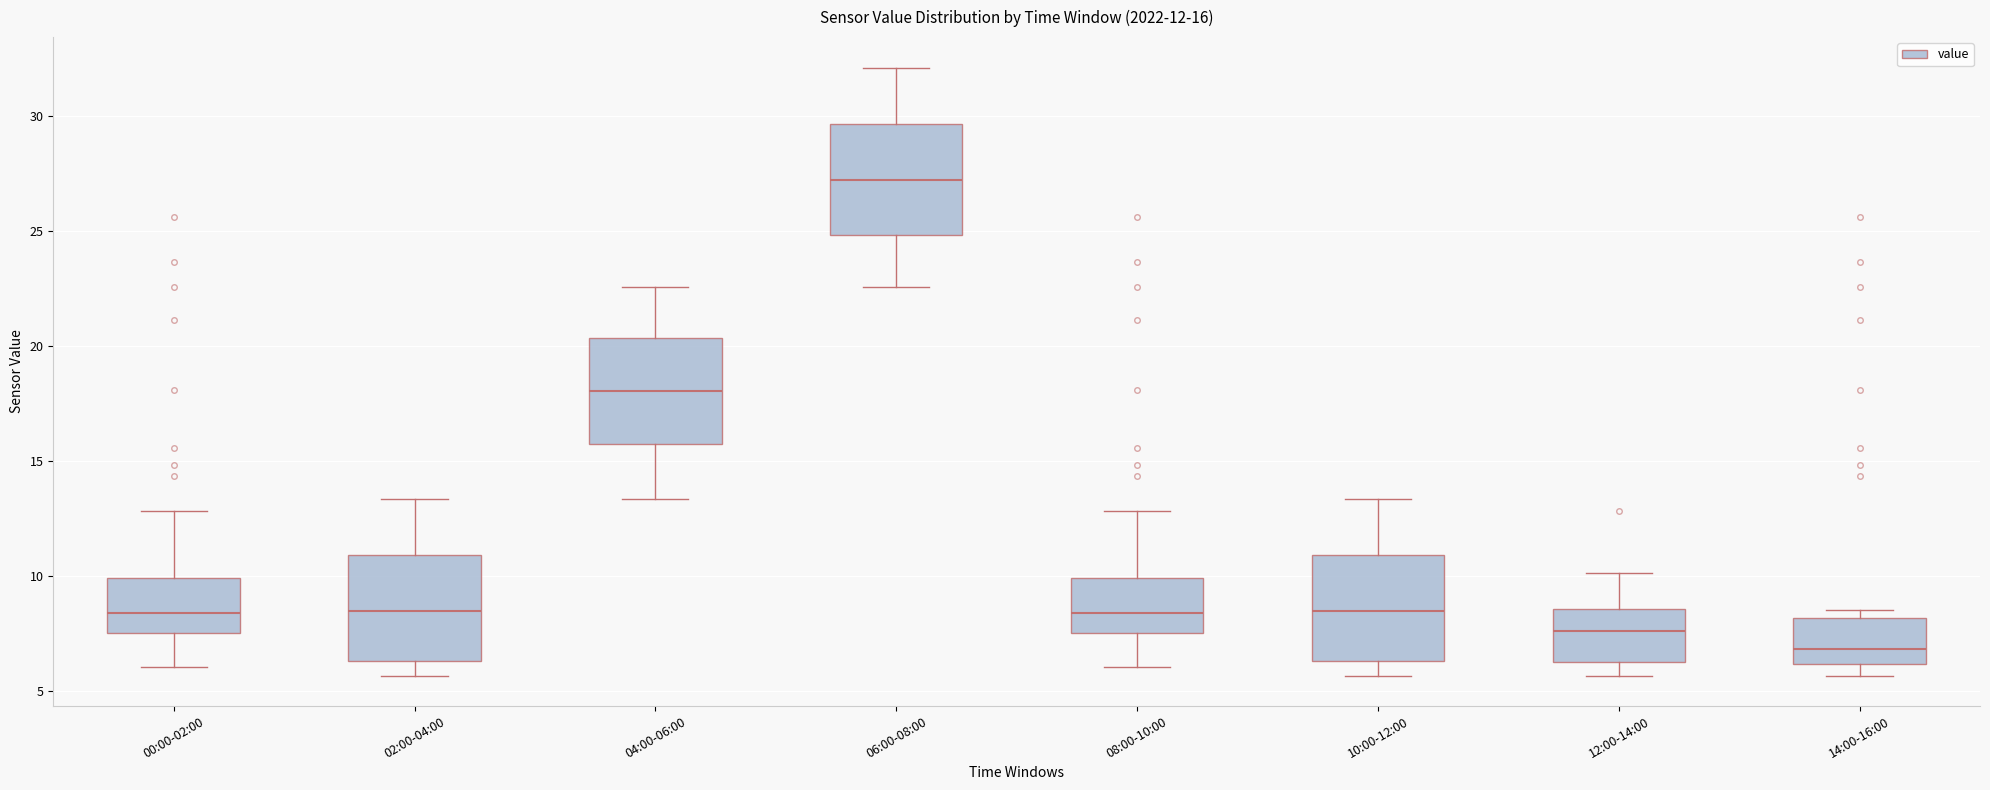

Which box has the highest median line?

06:00-08:00